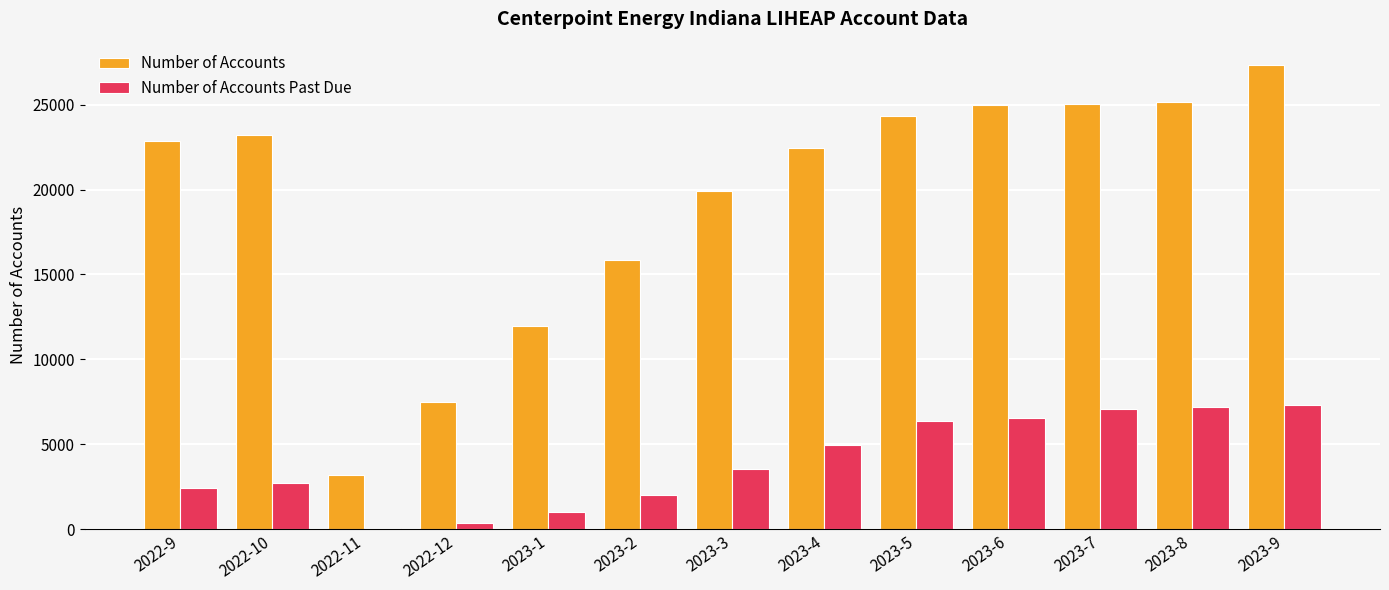

Which series has the largest total across all categories?

Number of Accounts